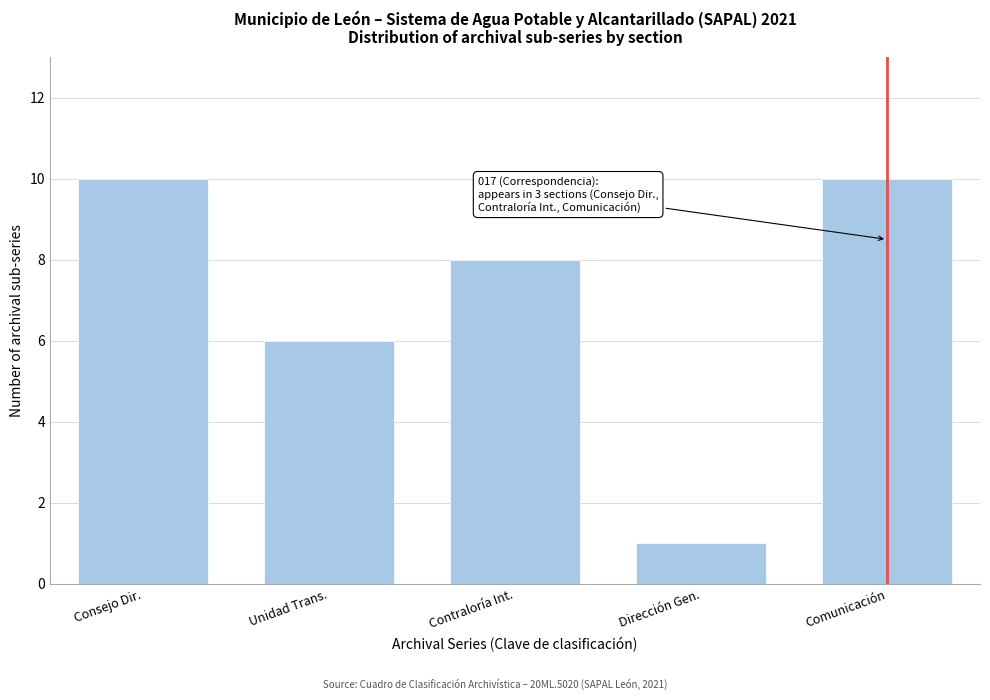

Reading right to left, transcribe all the data shown in this chart.

Comunicación=10	Dirección Gen.=1	Contraloría Int.=8	Unidad Trans.=6	Consejo Dir.=10